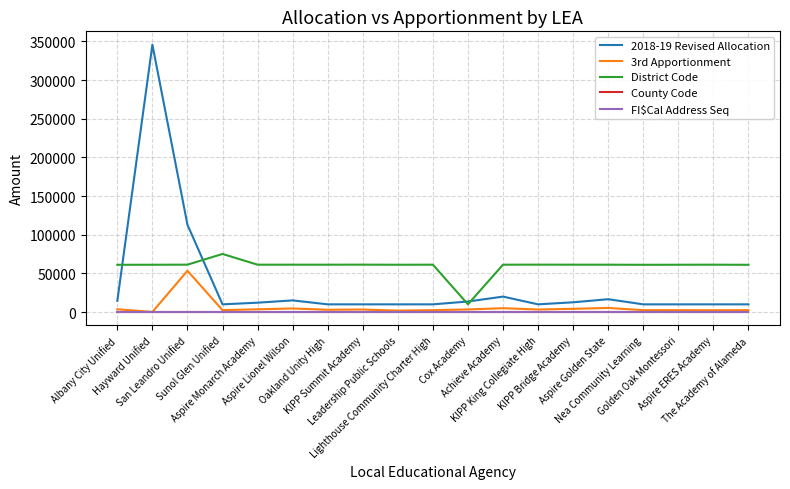

What is the sum of all County Code values?

19